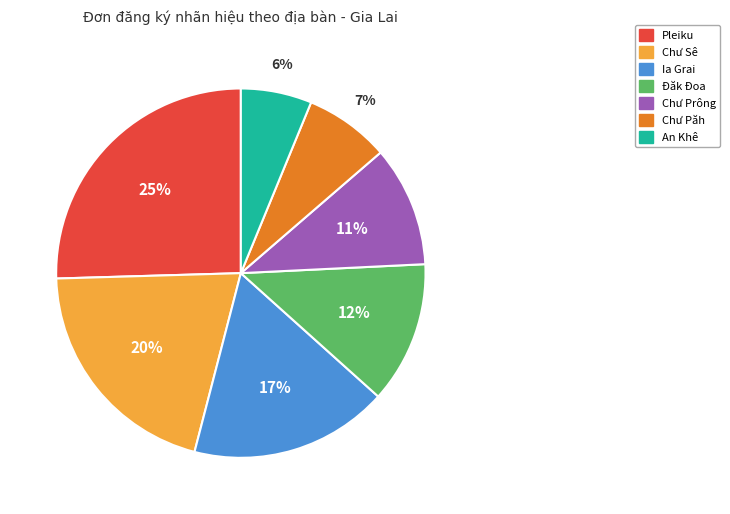

Is there any slice that represents more than half of the pie?

No